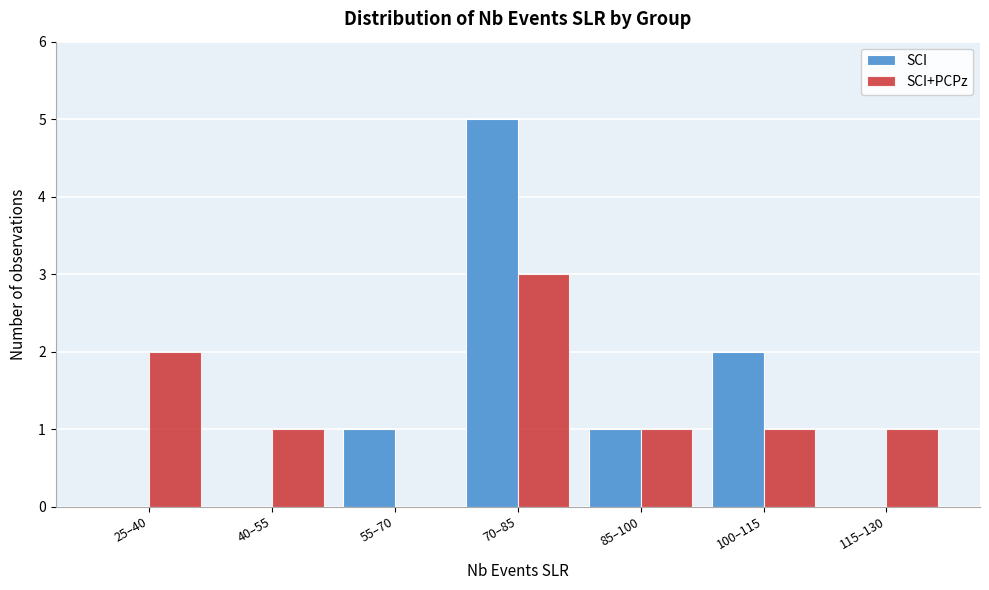

Reading left to right, transcribe all the data shown in this chart.

SCI: 25–40=0	40–55=0	55–70=1	70–85=5	85–100=1	100–115=2	115–130=0
SCI+PCPz: 25–40=2	40–55=1	55–70=0	70–85=3	85–100=1	100–115=1	115–130=1